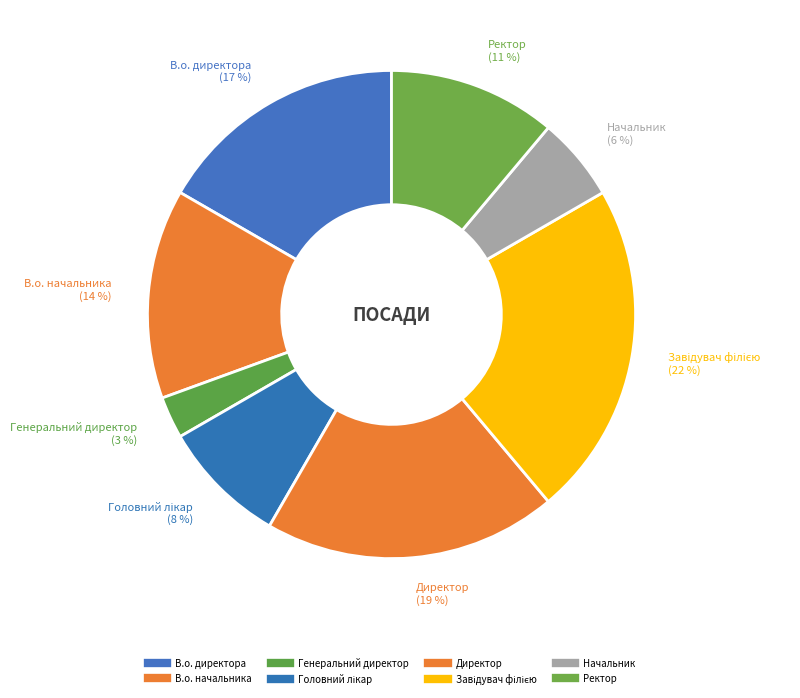

To the nearest percent, what is the combined percentage of Ректор and В.о. начальника?

25%